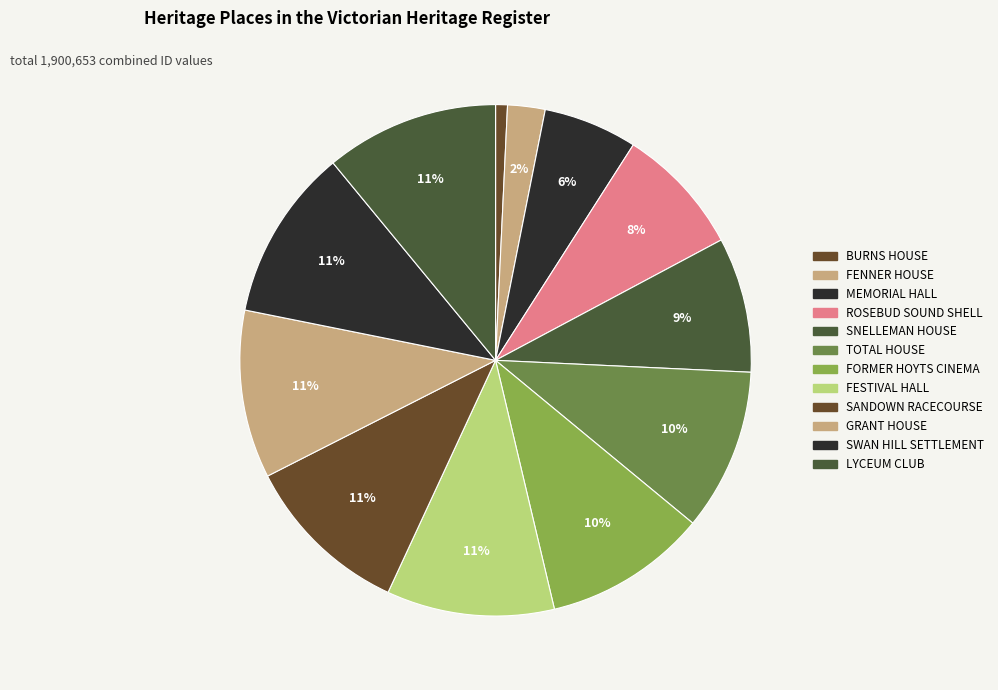

Count the number of slices in the pie.

12